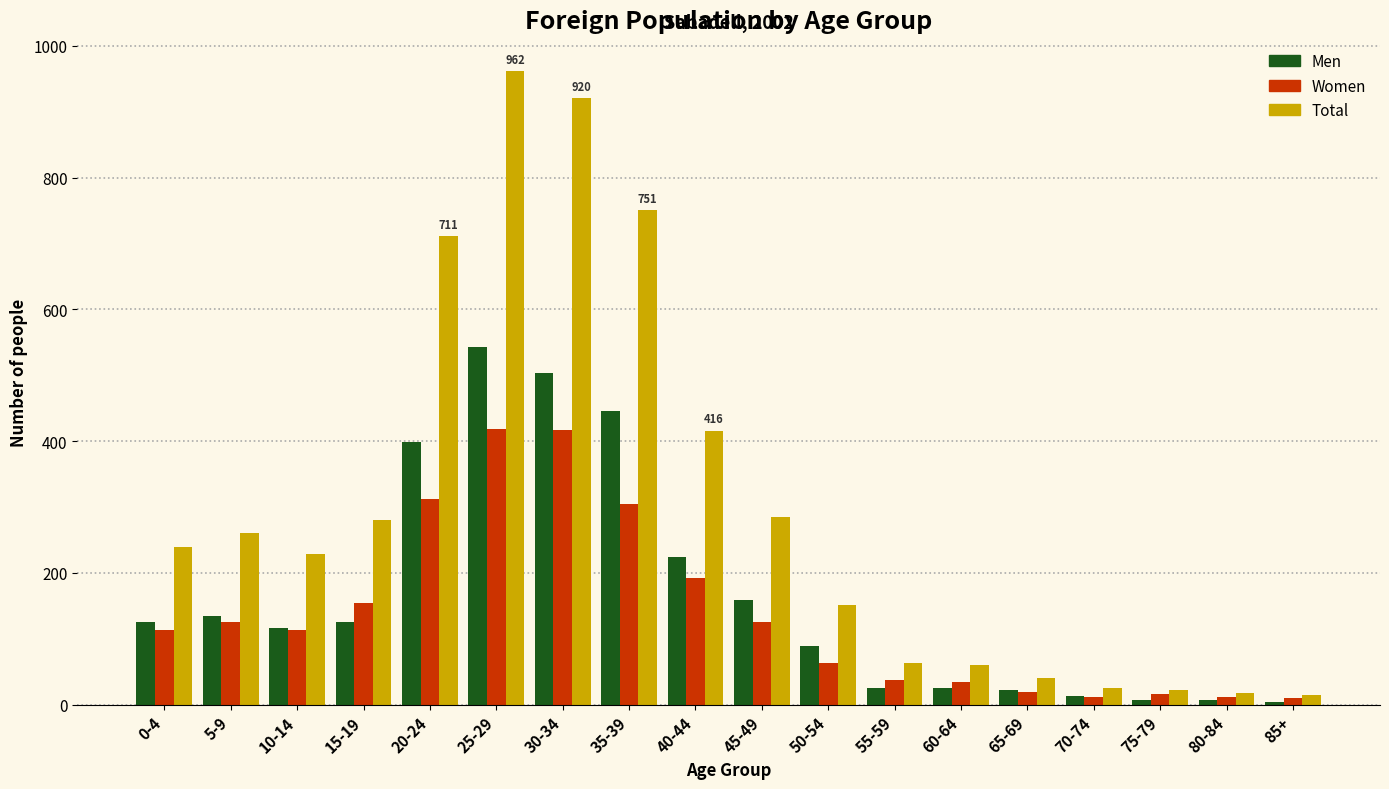

Does the chart contain stacked bars?

No